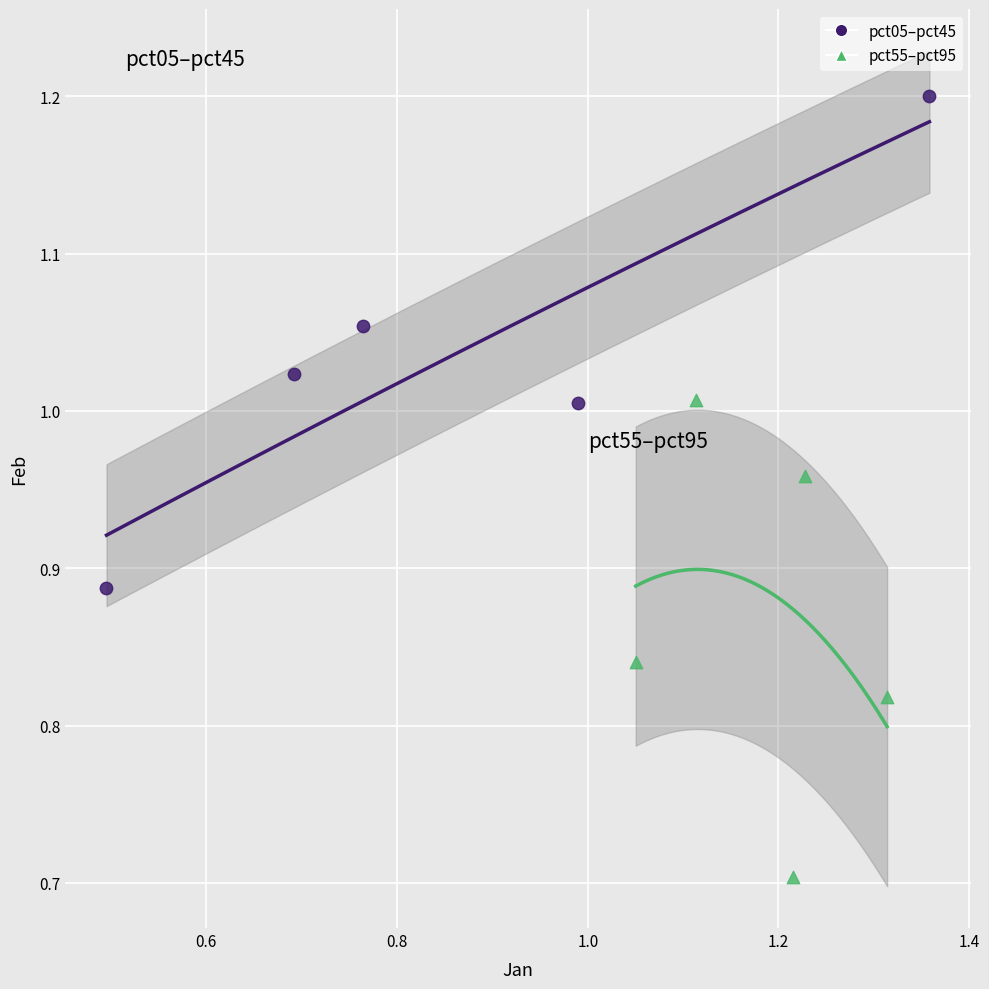

What are all the series names shown in the legend?

pct05–pct45, pct55–pct95